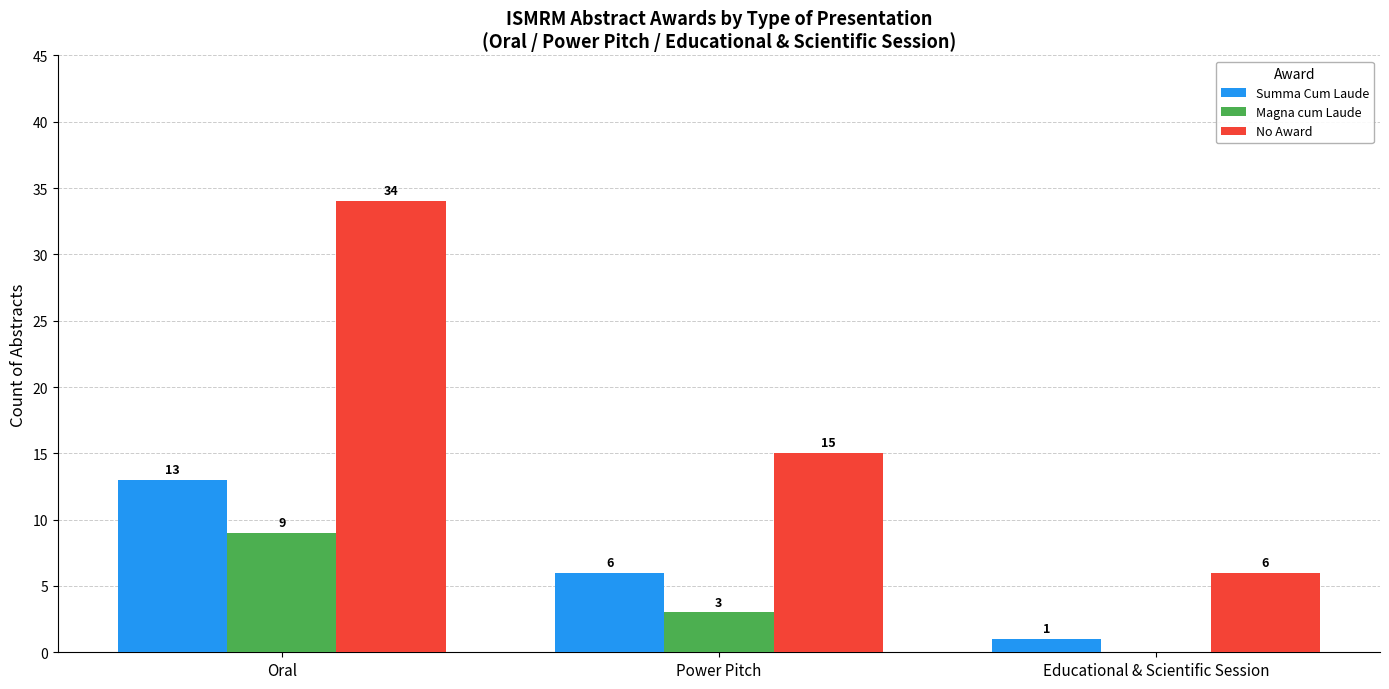

Between Power Pitch and Educational & Scientific Session, which series saw the biggest shift?

No Award